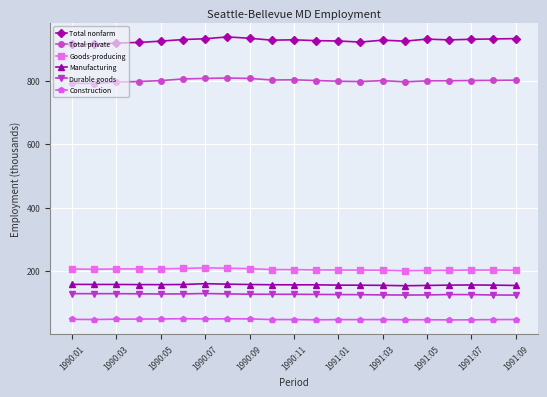

True or false: Goods-producing has more than 1 points higher than both neighbors.

True